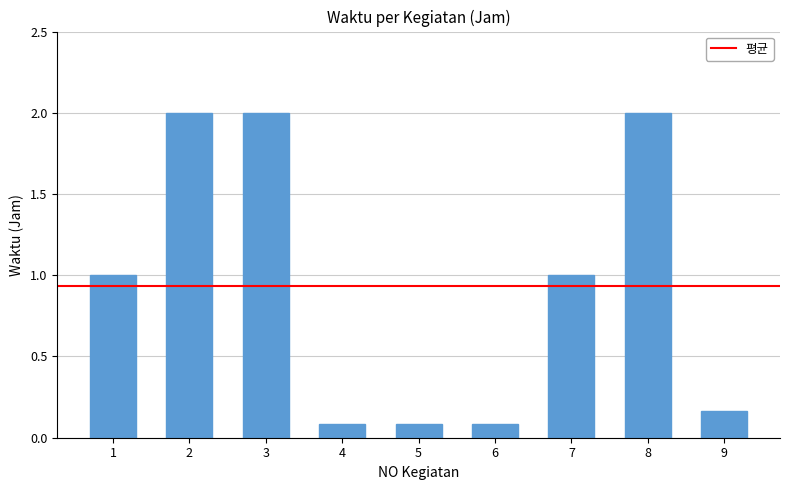

What is the sum of the values at 1 and 3?

3.0